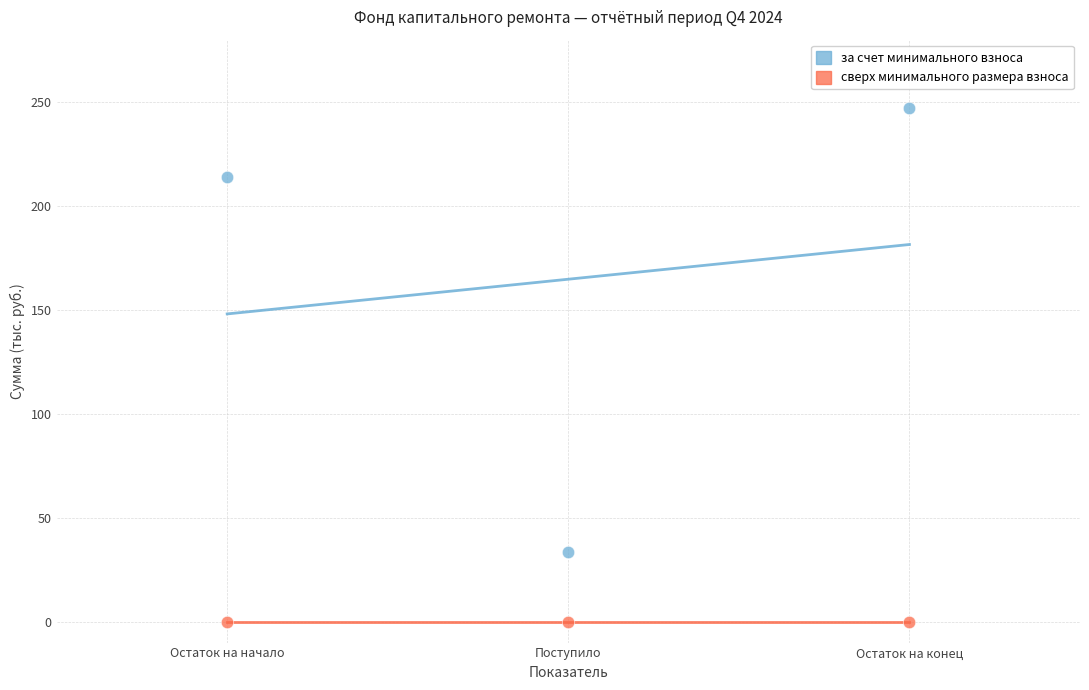

Which series contains the lowest Y value?

сверх минимального размера взноса